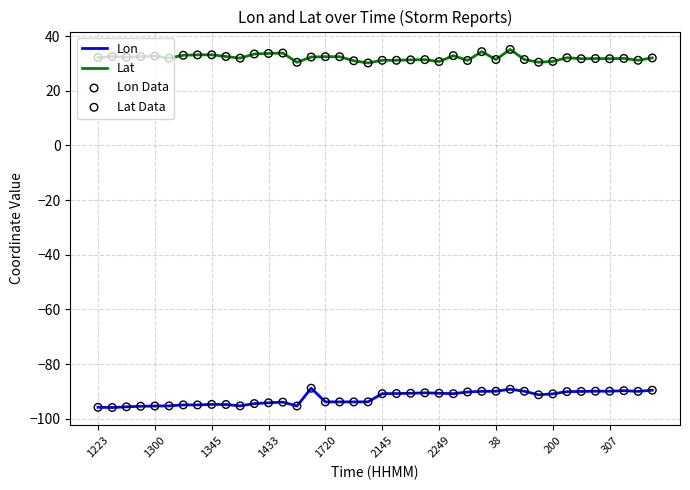

Which series has the largest total across all categories?

Lat